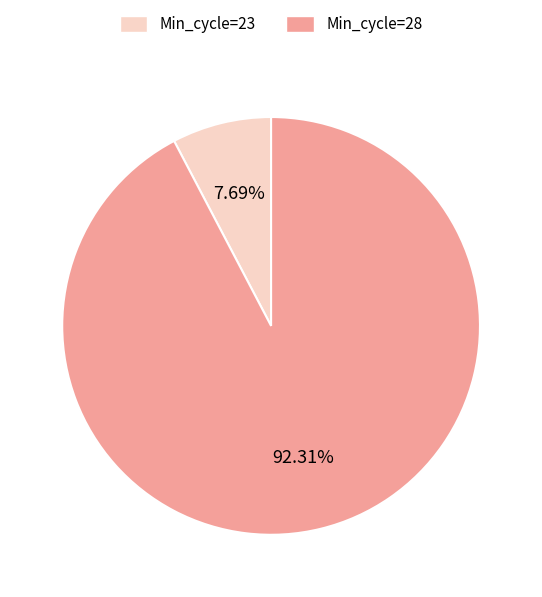

Is there a majority slice in this chart?

Yes